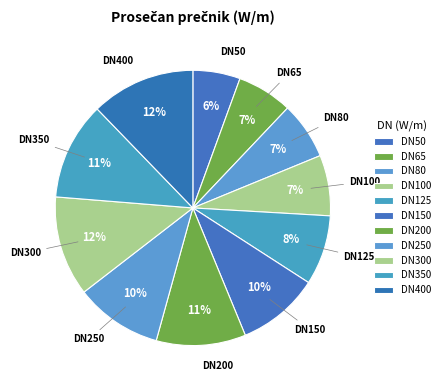

Is the sum of DN350 and DN250 greater than half?

No